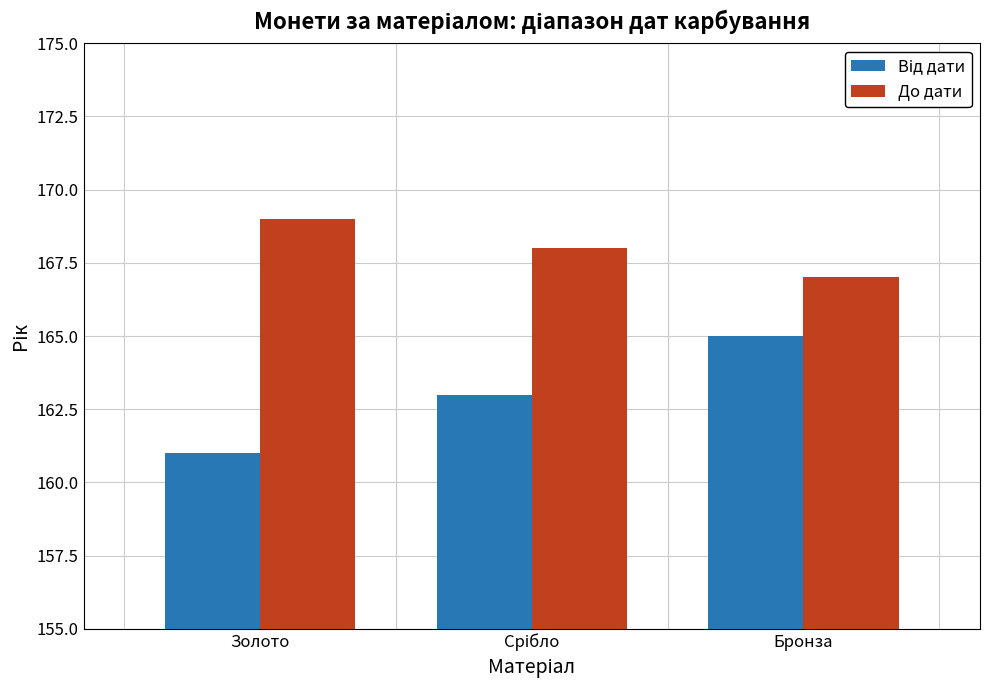

What is the approximate value of До дати at Бронза?

167